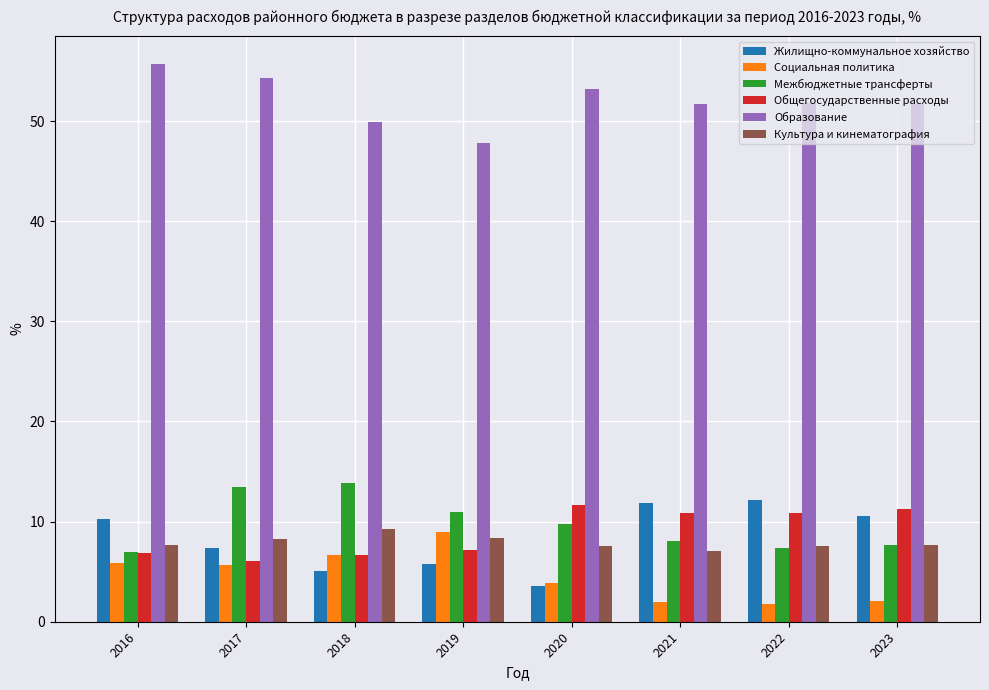

What is the value of the Культура и кинематография bar at the 4th from the left?

8.4